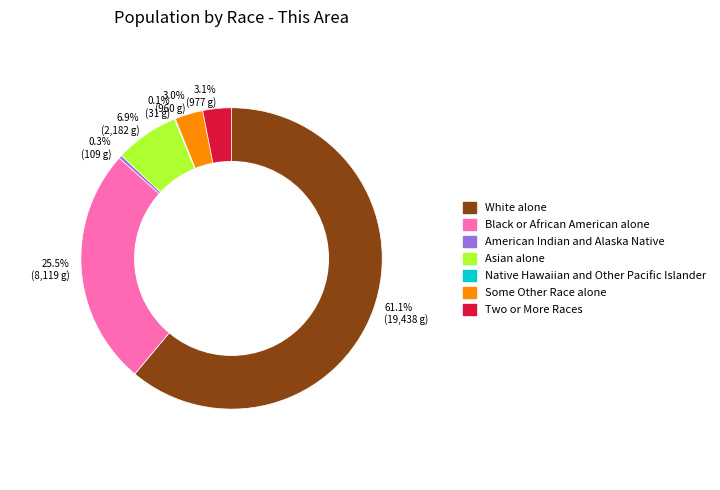

Do 3.0% (960 g) and 0.3% (109 g) together represent more than half of the pie?

No